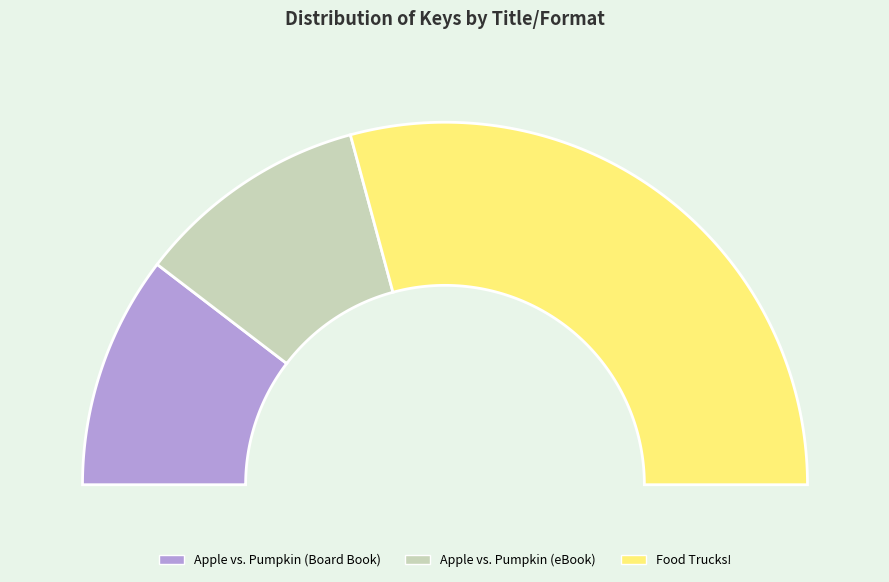

Approximately how many times larger is the value at Apple vs. Pumpkin (eBook) compared to Food Trucks!?

0.4